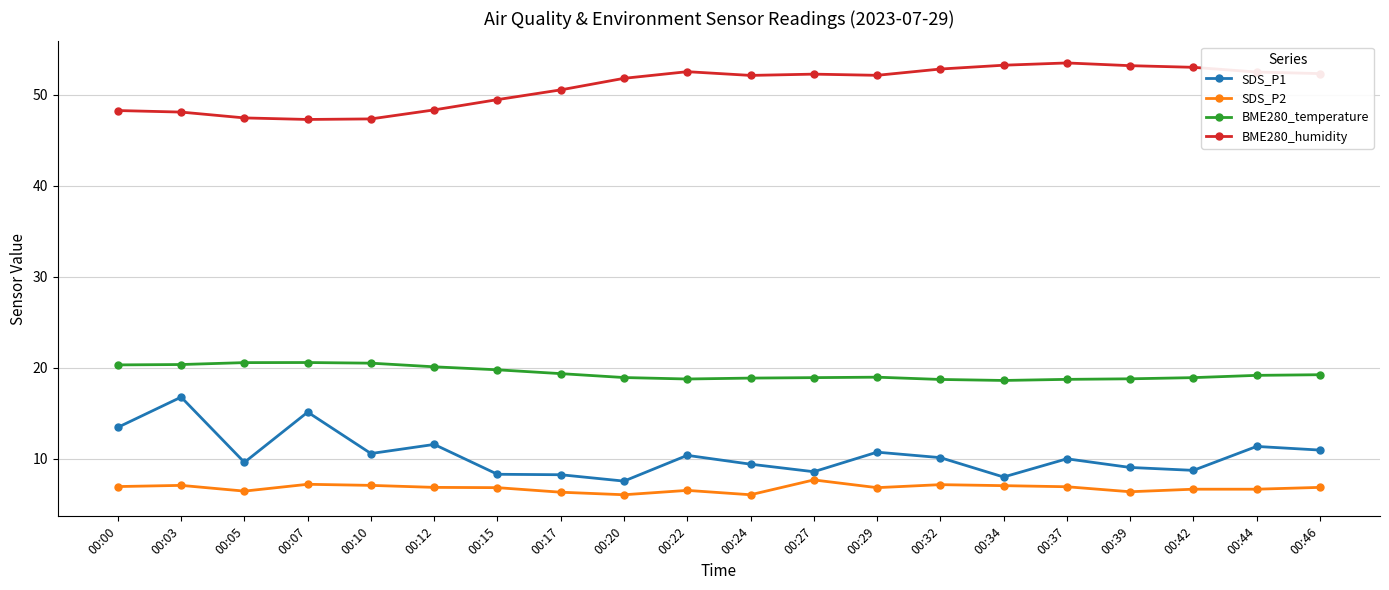

Is it true that BME280_humidity equals 52.6 at 00:22?

True